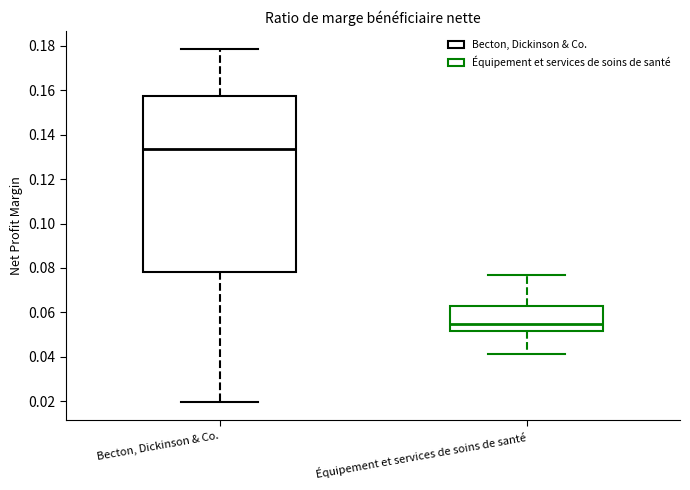

Comparing the boxes themselves (not the whiskers), which one is the tallest?

Becton, Dickinson & Co.